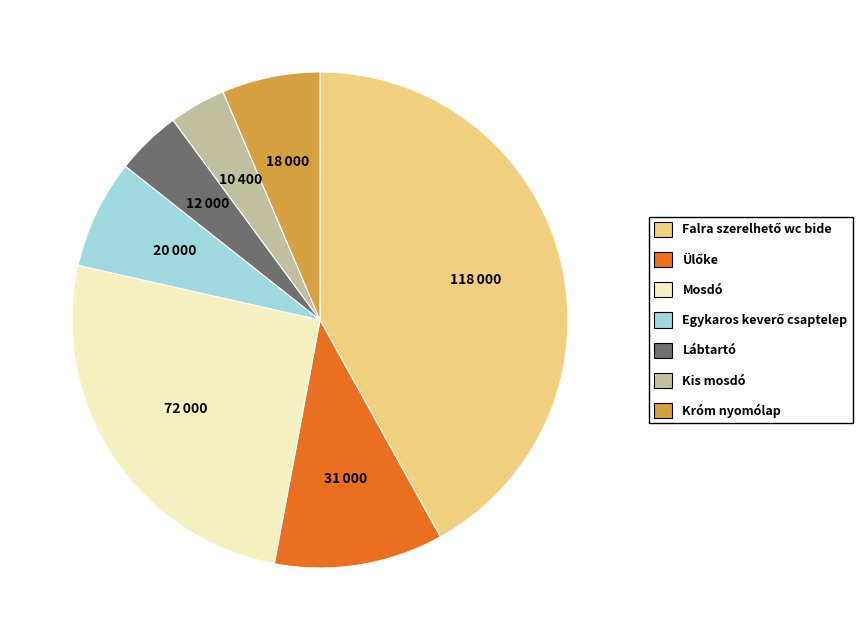

How many slices are in this pie chart?

7